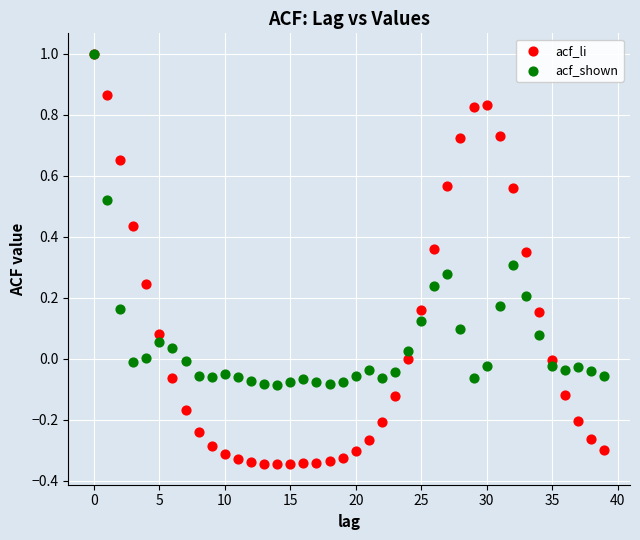

Which series has the largest Y range (max minus min)?

acf_li